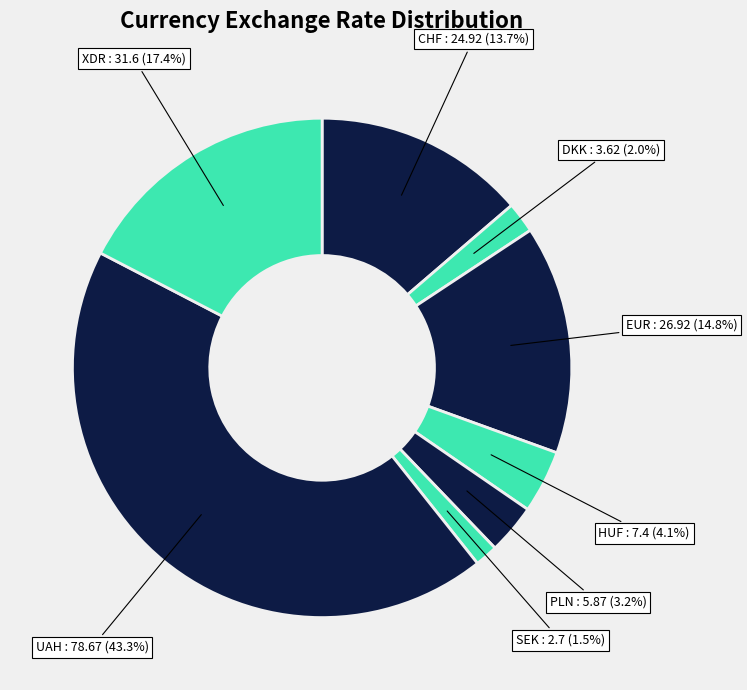

Rank the categories by value from lowest to highest.

SEK, DKK, PLN, HUF, CHF, EUR, XDR, UAH